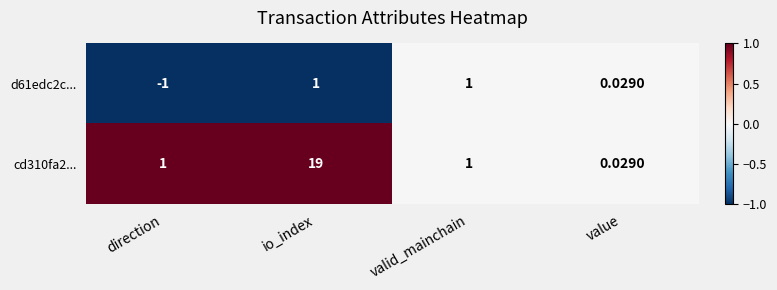

Which label corresponds to the smallest value in the chart?

direction